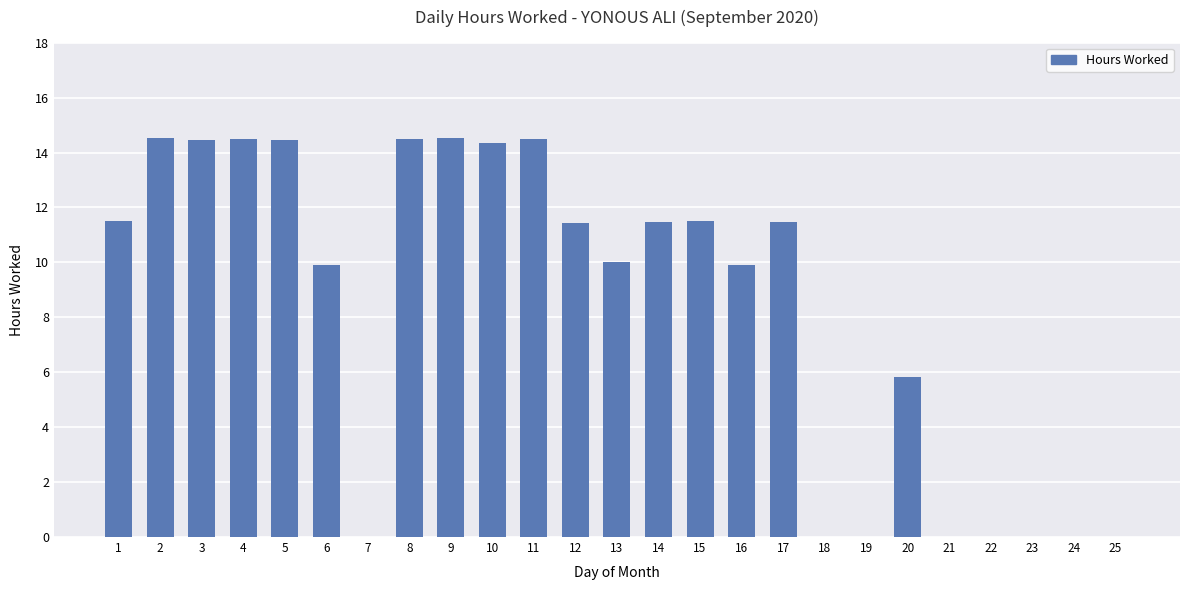

The chart shows a value of -5.5 at 19. True or false?

False